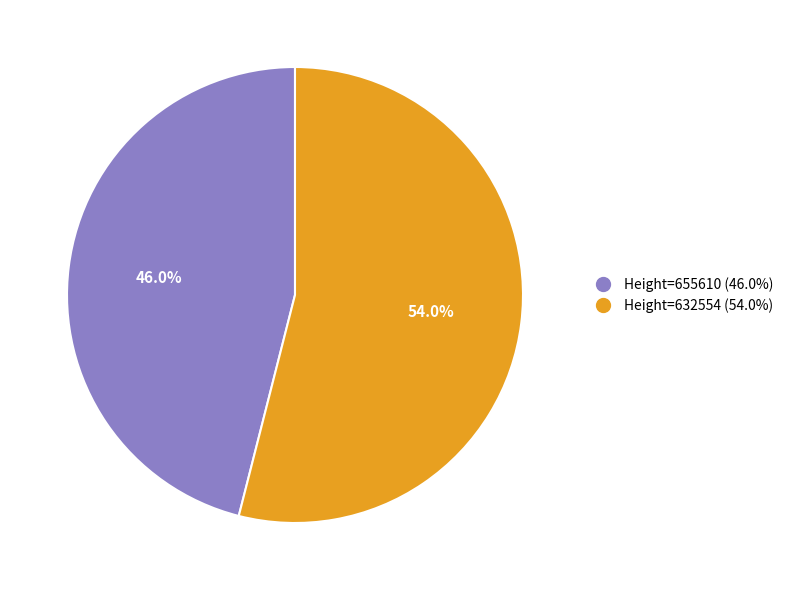

Is there any slice that represents more than half of the pie?

Yes